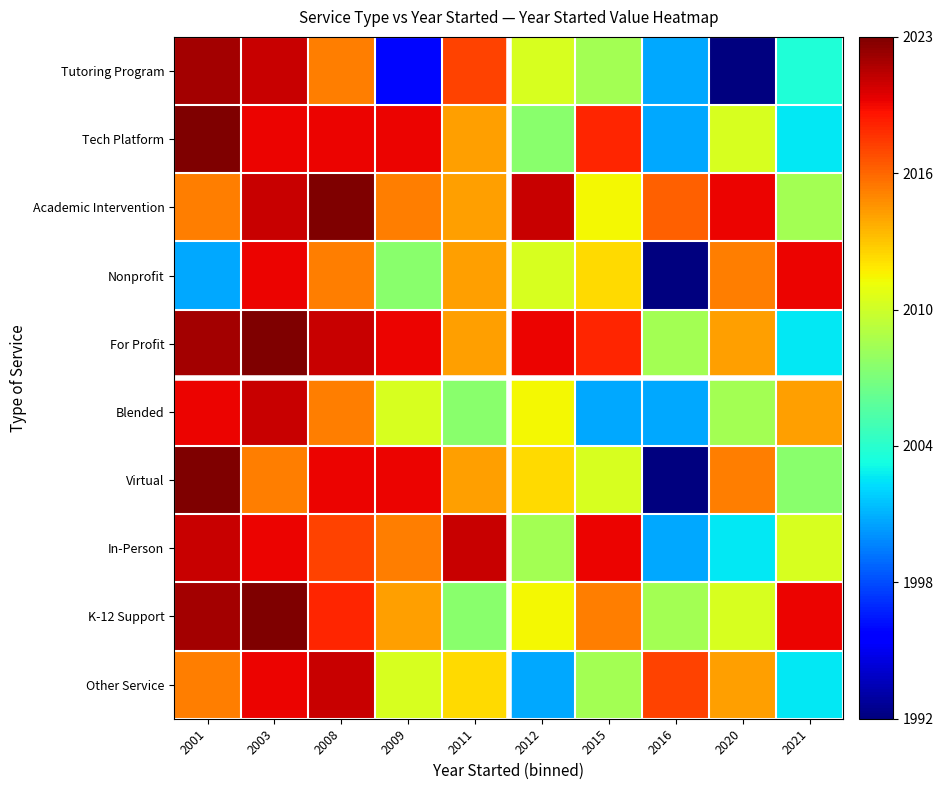

How many data points does each series have?

10